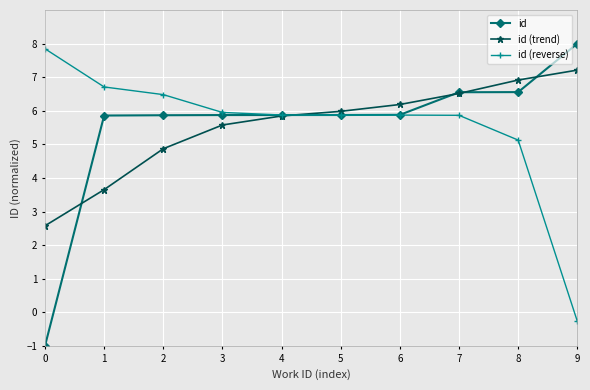

Reading left to right, transcribe all the data shown in this chart.

id: 0=-1.0	1=5.9	2=5.9	3=5.9	4=5.9	5=5.9	6=5.9	7=6.6	8=6.6	9=8.0
id (trend): 0=2.6	1=3.7	2=4.9	3=5.6	4=5.8	5=6.0	6=6.2	7=6.5	8=6.9	9=7.2
id (reverse): 0=7.8	1=6.7	2=6.5	3=6.0	4=5.9	5=5.9	6=5.9	7=5.9	8=5.1	9=-0.3